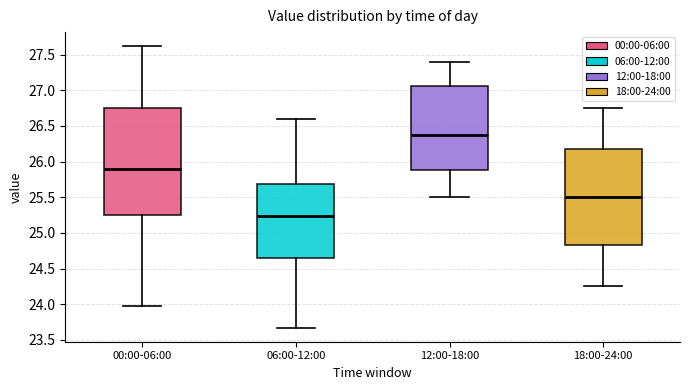

Where does the median line of the box for 12:00-18:00 sit on the y-axis? The values are not printed on the chart, so give them approximately, as read against the axis.

26.40